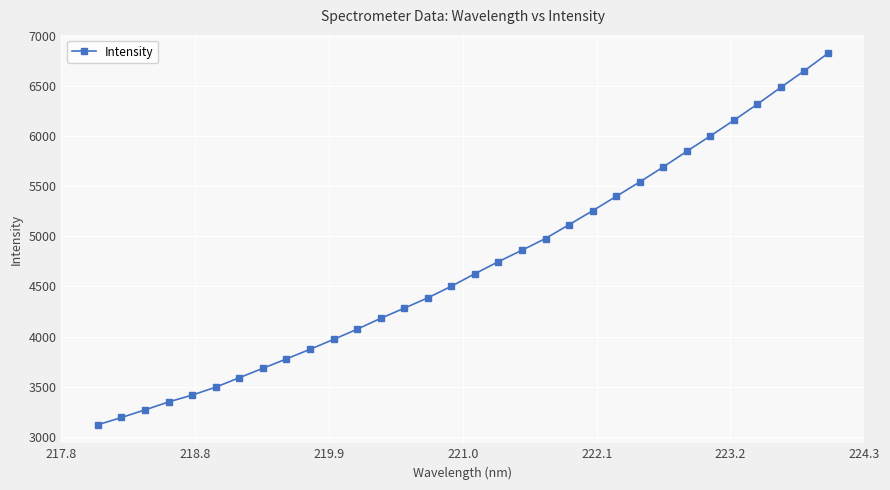

What is the value of the 24th point from the left?

5541.1